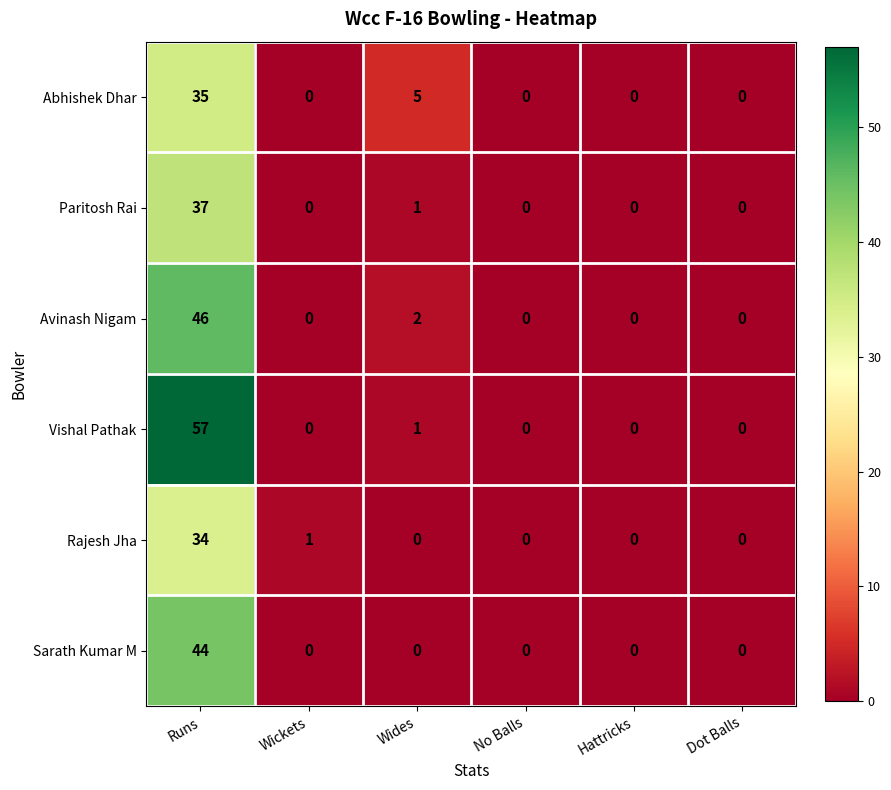

At which category does the chart reach its peak across all series?

Runs